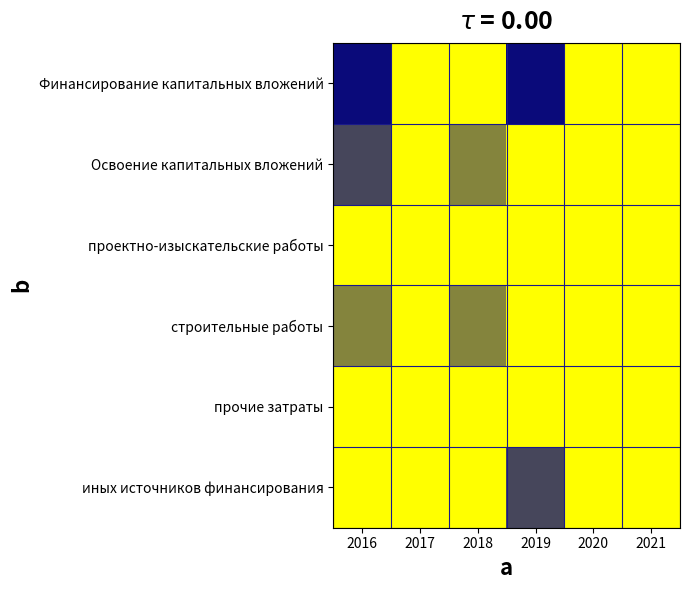

Reading left to right, transcribe all the data shown in this chart.

Финансирование капитальных вложений: 2016=4	2017=0	2018=0	2019=4	2020=0	2021=0
Освоение капитальных вложений: 2016=3	2017=0	2018=2	2019=0	2020=0	2021=0
проектно-изыскательские работы: 2016=0	2017=0	2018=0	2019=0	2020=0	2021=0
строительные работы: 2016=2	2017=0	2018=2	2019=0	2020=0	2021=0
прочие затраты: 2016=0	2017=0	2018=0	2019=0	2020=0	2021=0
иных источников финансирования: 2016=0	2017=0	2018=0	2019=3	2020=0	2021=0